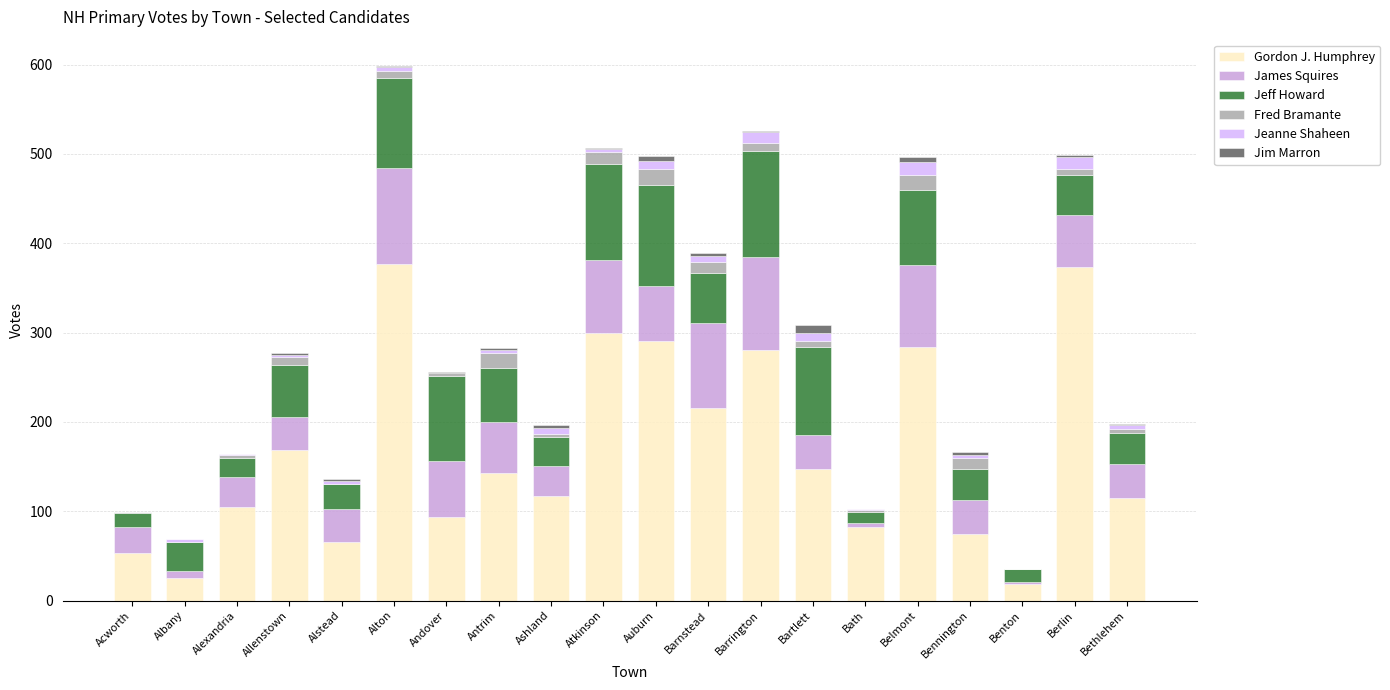

True or false: Gordon J. Humphrey has a value of 284 at Belmont.

True